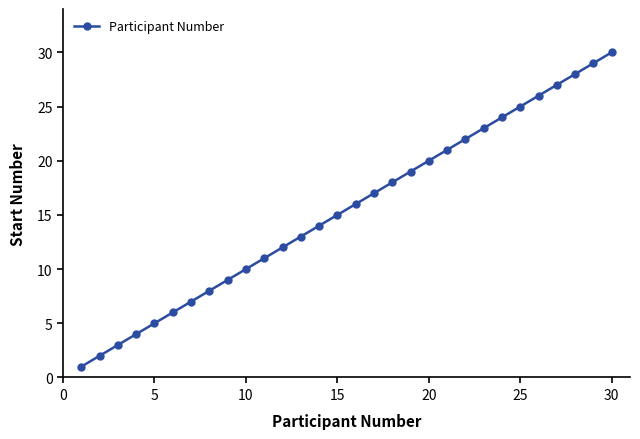

True or false: the data has more than 2 interior local peaks.

False